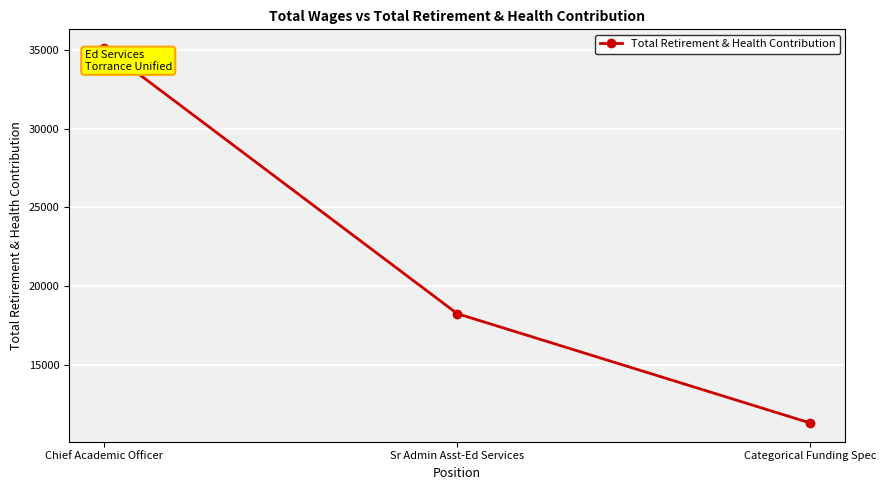

What is the sum of the values at Sr Admin Asst-Ed Services and Categorical Funding Spec?

29616